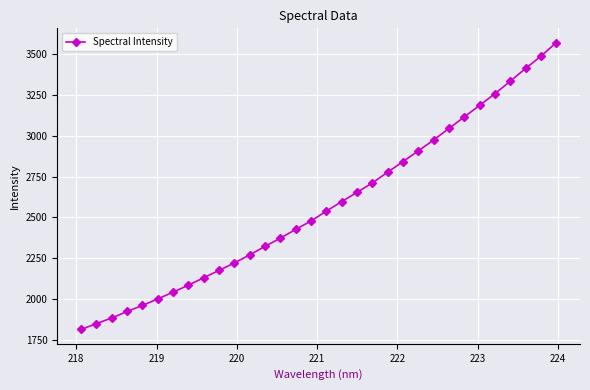

True or false: there are more than 2 points higher than both neighbors.

False